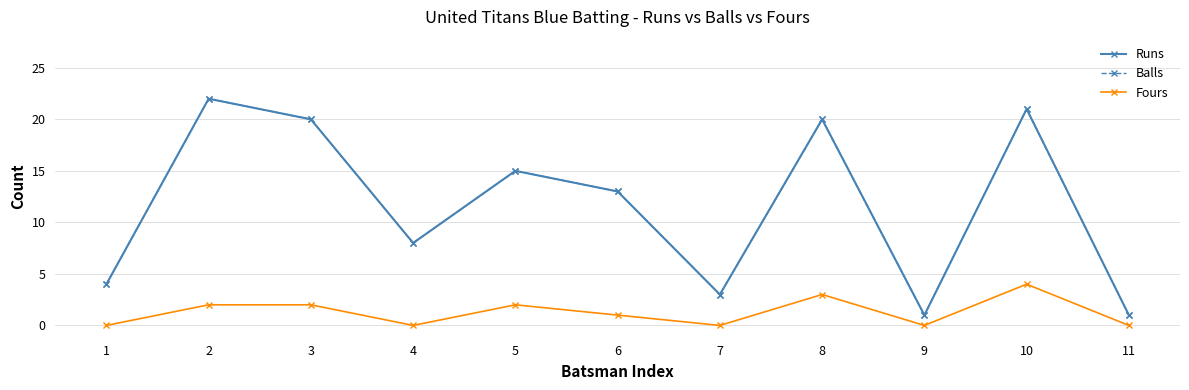

At which category does the chart reach its peak across all series?

2